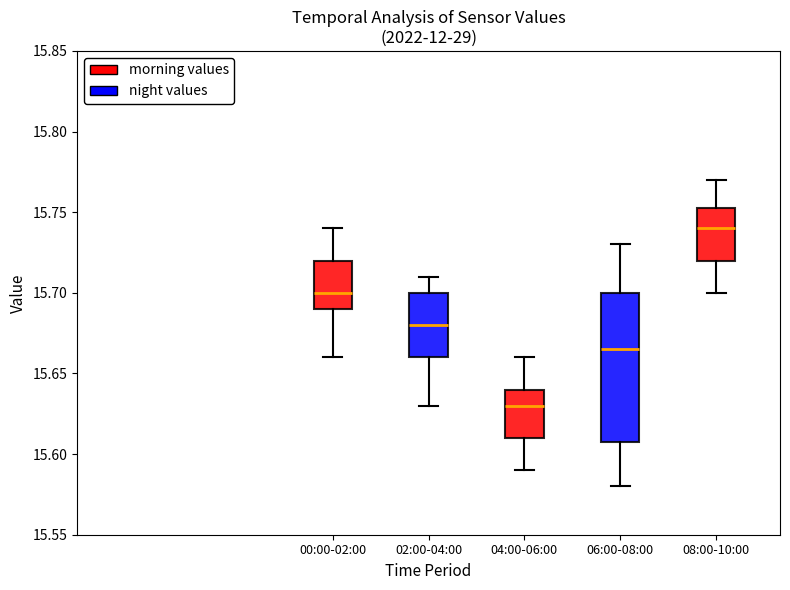

Which box is the tallest, from its lower edge to its upper edge?

06:00-08:00